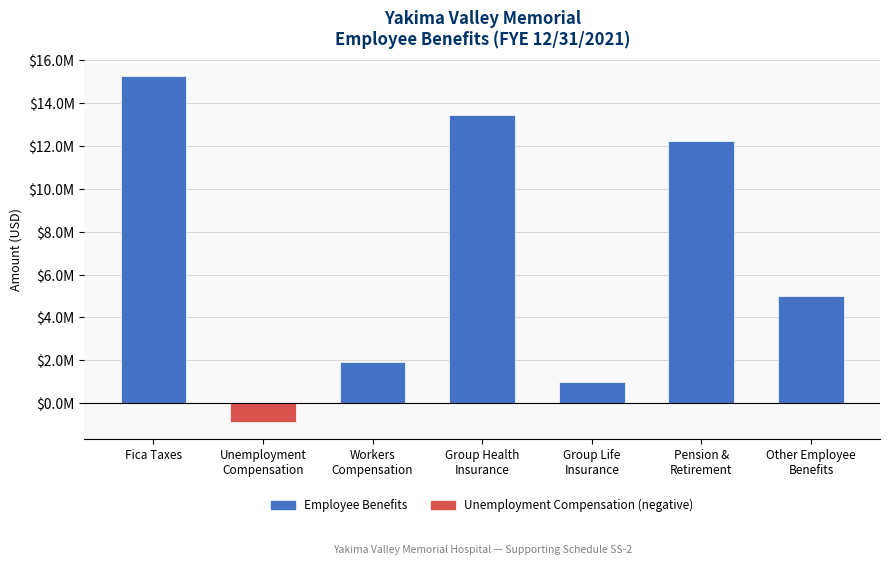

Reading right to left, list all the values displayed in this chart.

Other Employee
Benefits=4999111.2	Pension &
Retirement=12235545.8	Group Life
Insurance=983574.8	Group Health
Insurance=13434224.8	Workers
Compensation=1925517.4	Unemployment
Compensation=-866849.6	Fica Taxes=15261331.4